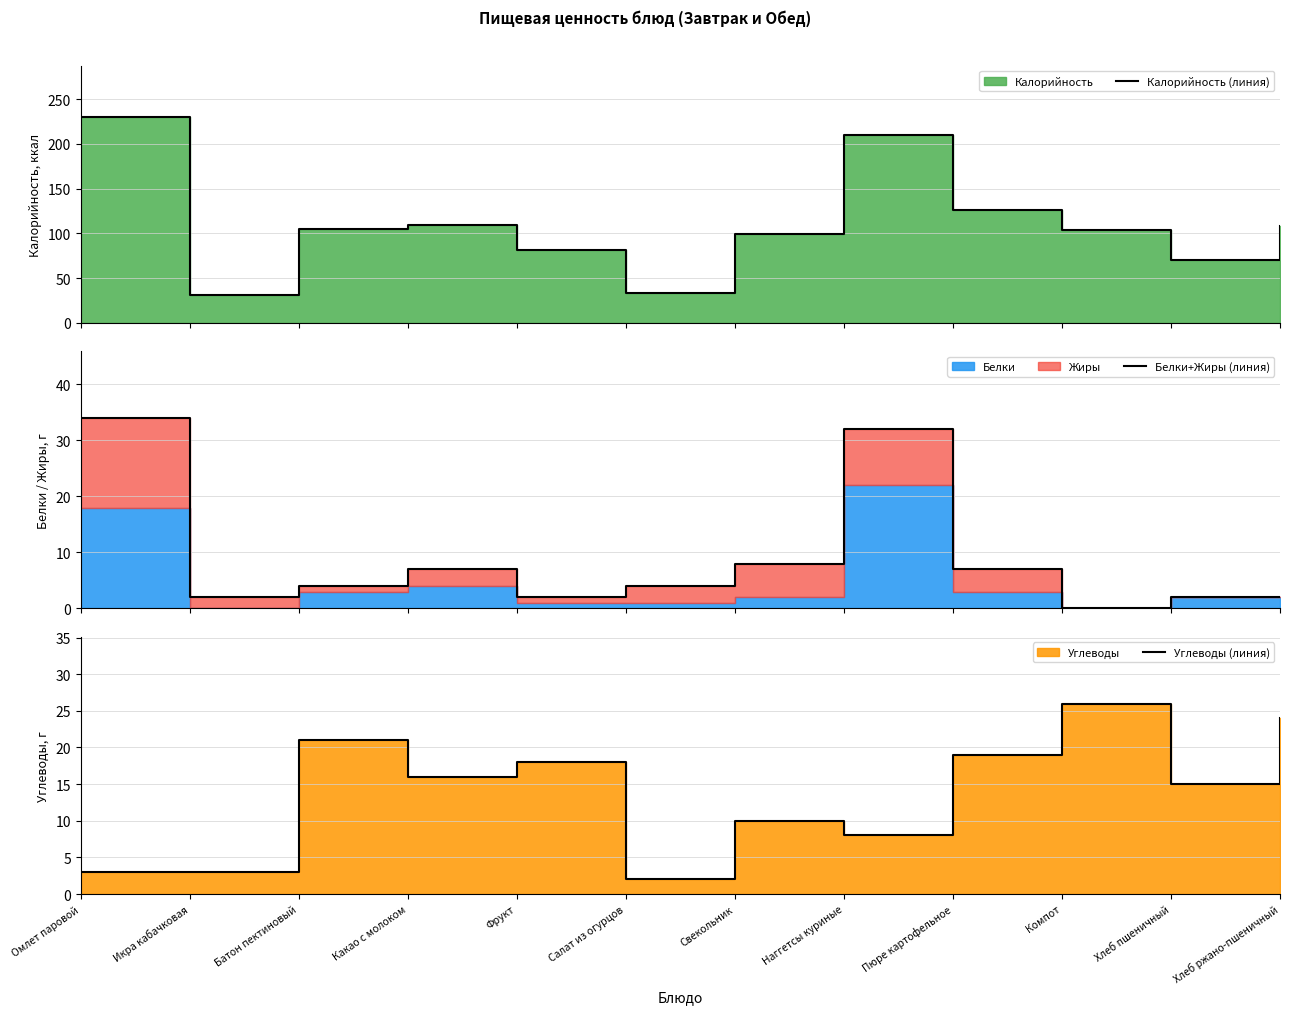

What position from the left is Фрукт?

5